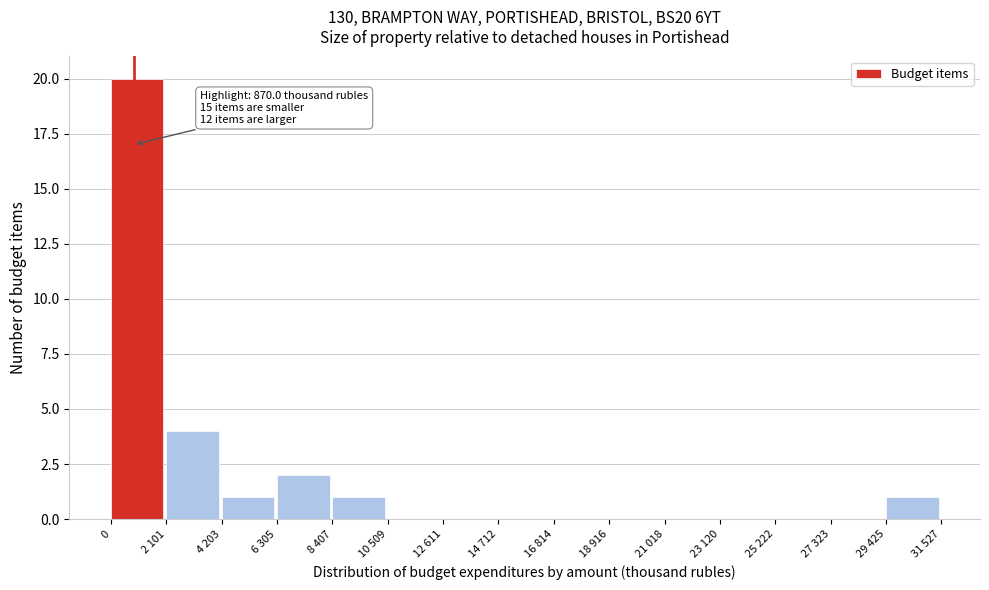

Reading left to right, extract all data points from this chart.

0=20	2 101=4	4 203=1	6 305=2	8 407=1	10 509=0	12 611=0	14 712=0	16 814=0	18 916=0	21 018=0	23 120=0	25 222=0	27 323=0	29 425=1